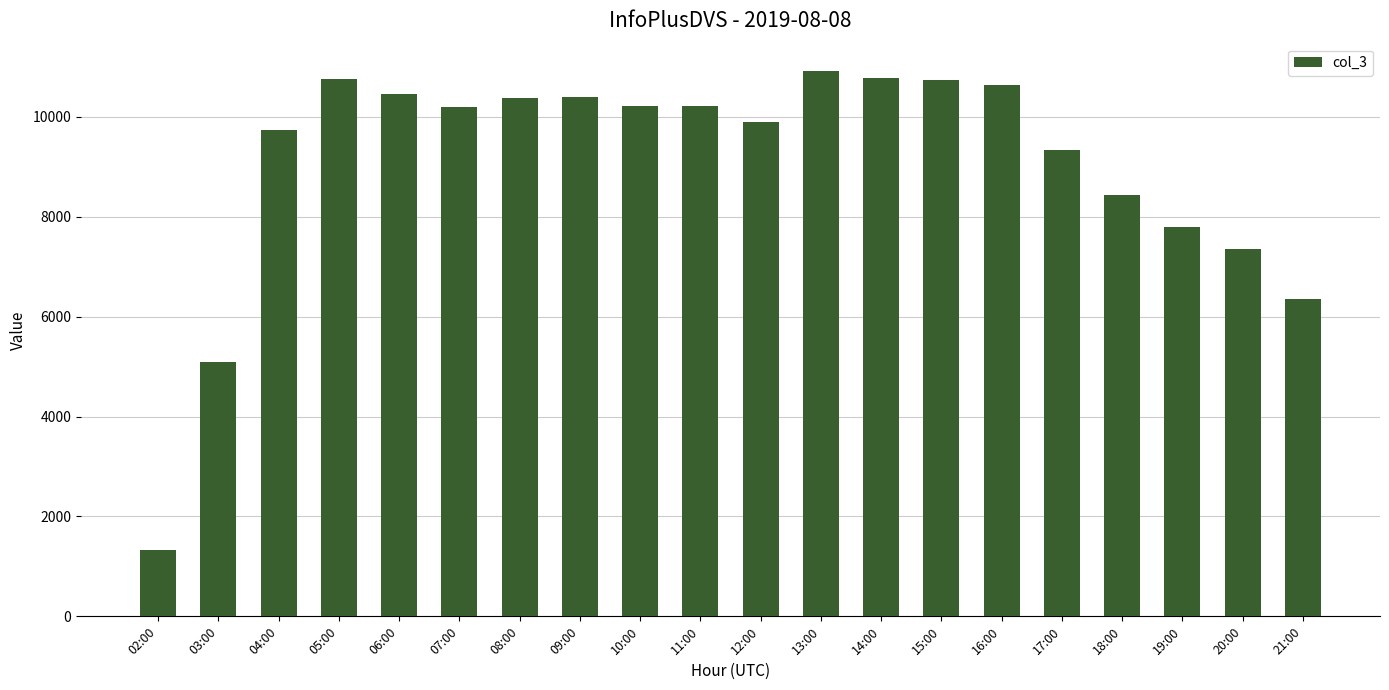

What is the smallest value displayed?

1327